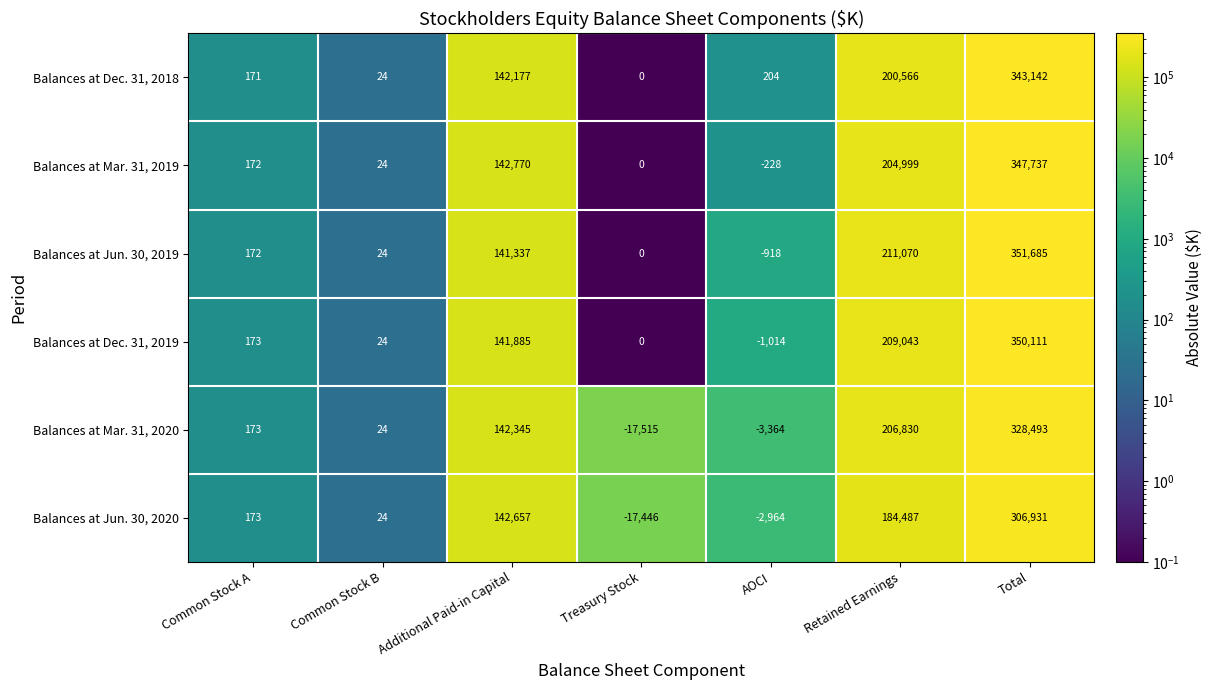

What is the difference between the Balances at Mar. 31, 2019 values at Treasury Stock and Common Stock A?

172